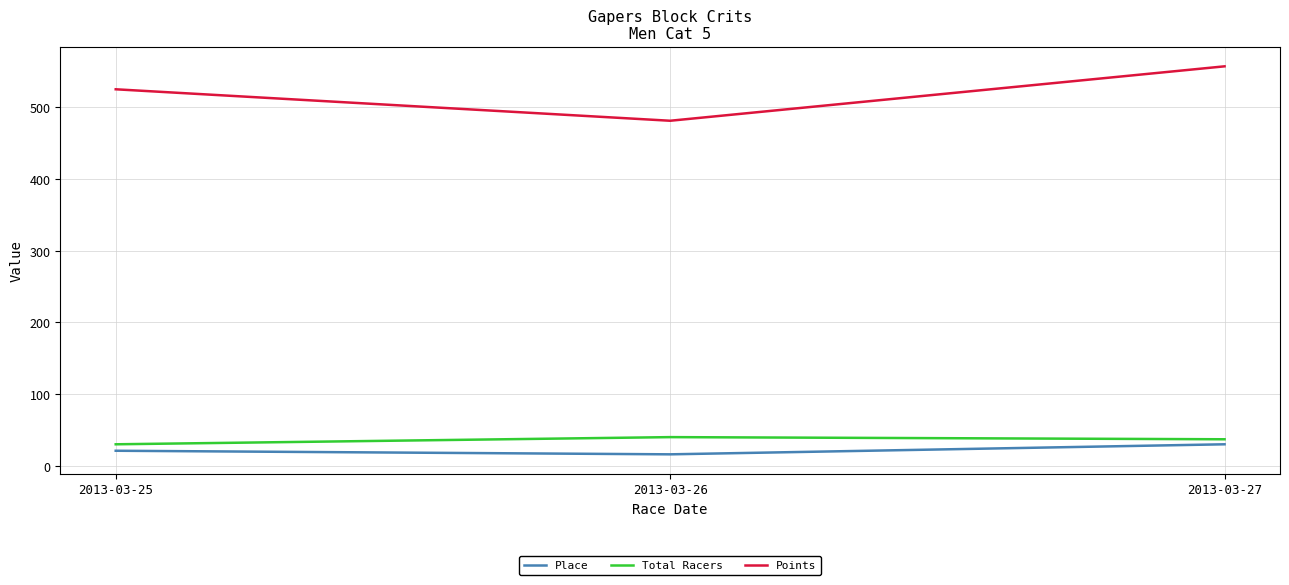

What is the greatest value displayed?

557.2